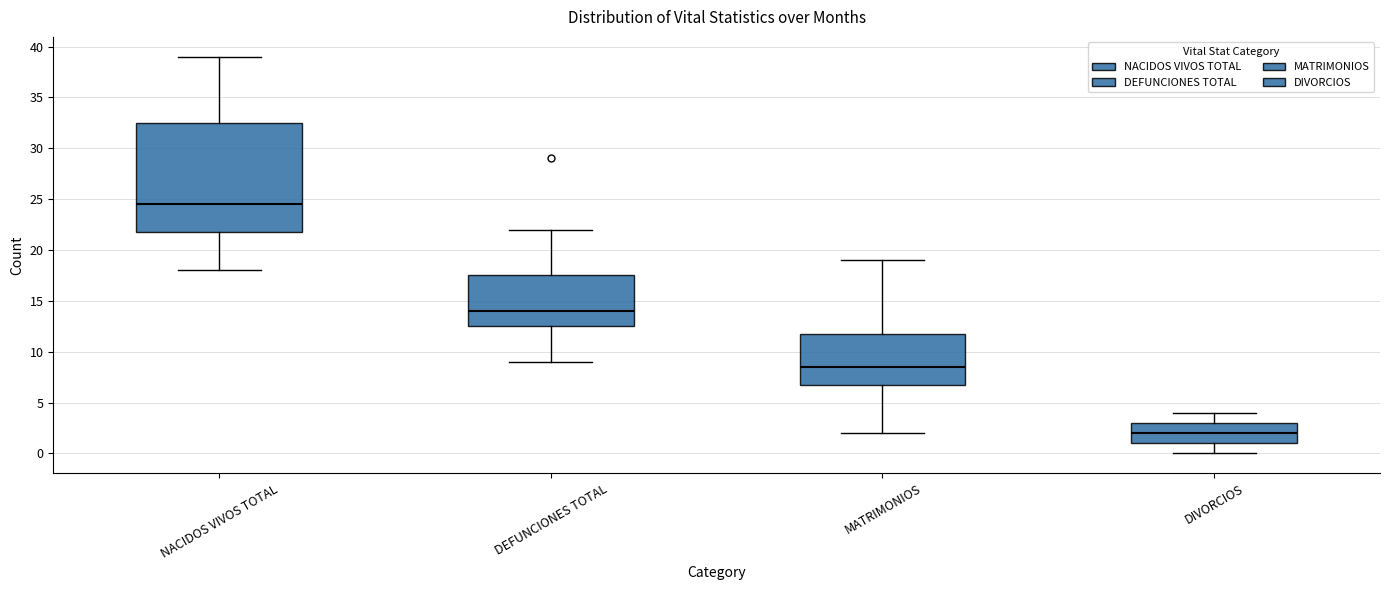

Where is the upper edge of the box for DEFUNCIONES TOTAL on the y-axis? The values are not printed on the chart, so give them approximately, as read against the axis.

17.5